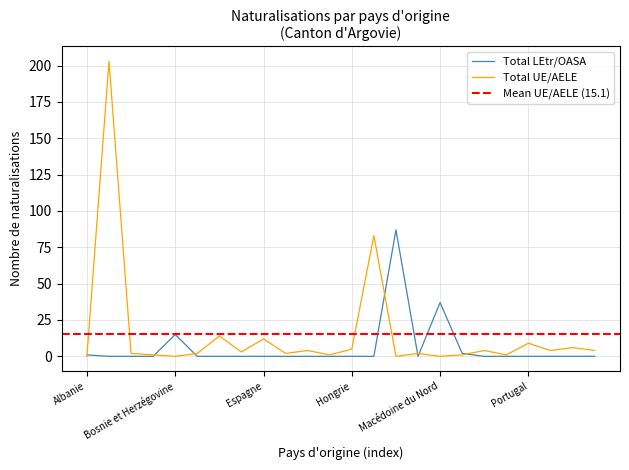

What is the maximum value for Total UE/AELE?

203